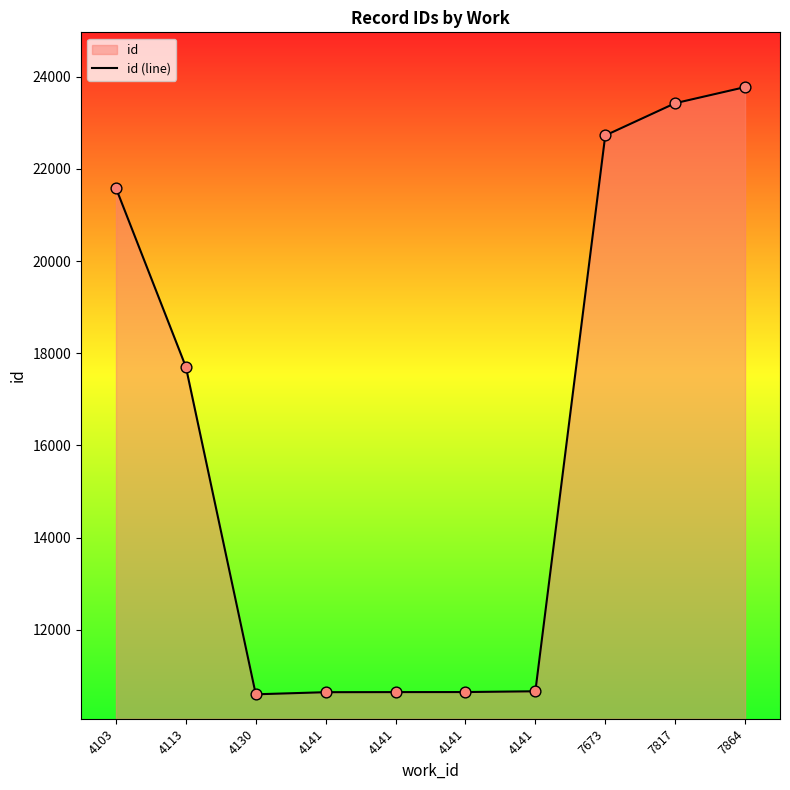

Between 4130 and 7864, which is larger?

7864